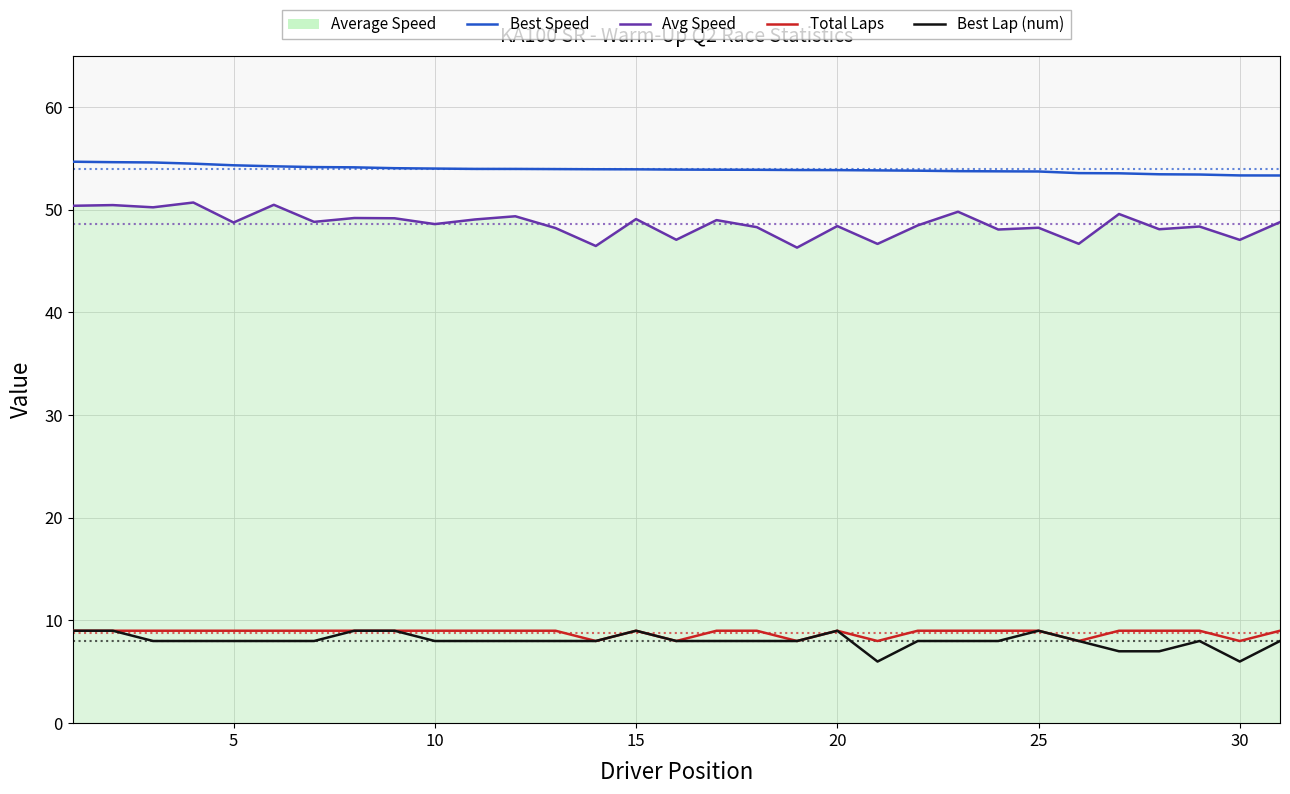

What is the sum of all Best Speed values?

1671.9